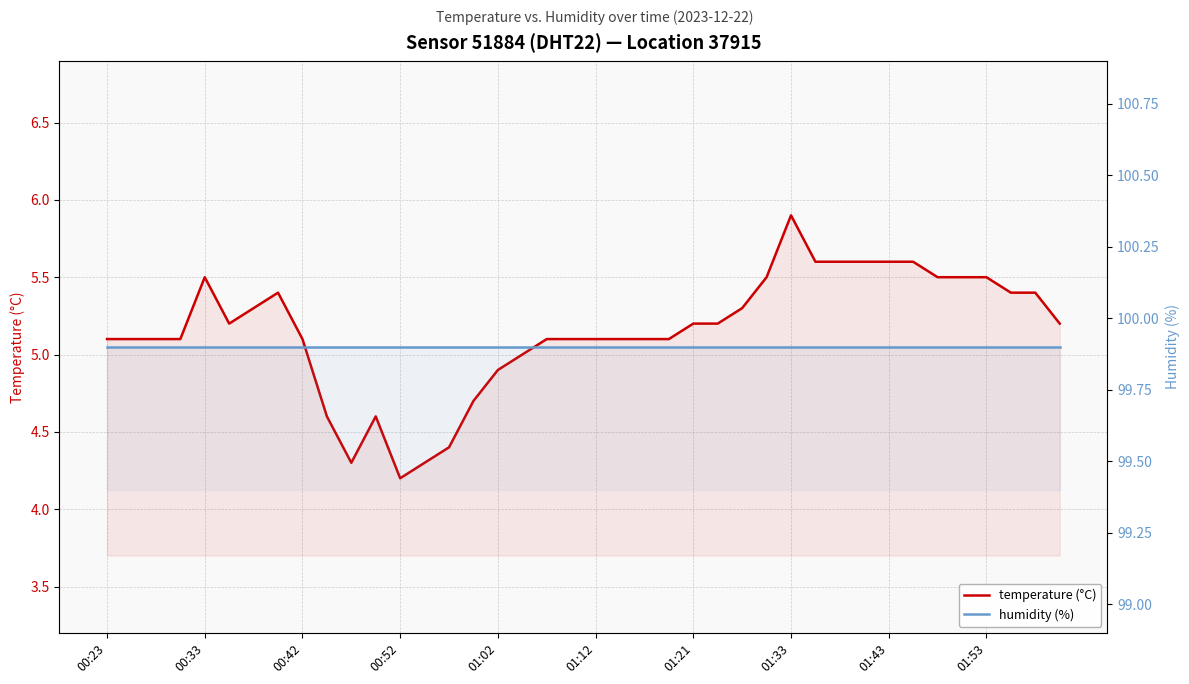

Which series changed the most between 26 and 29?

temperature (°C)